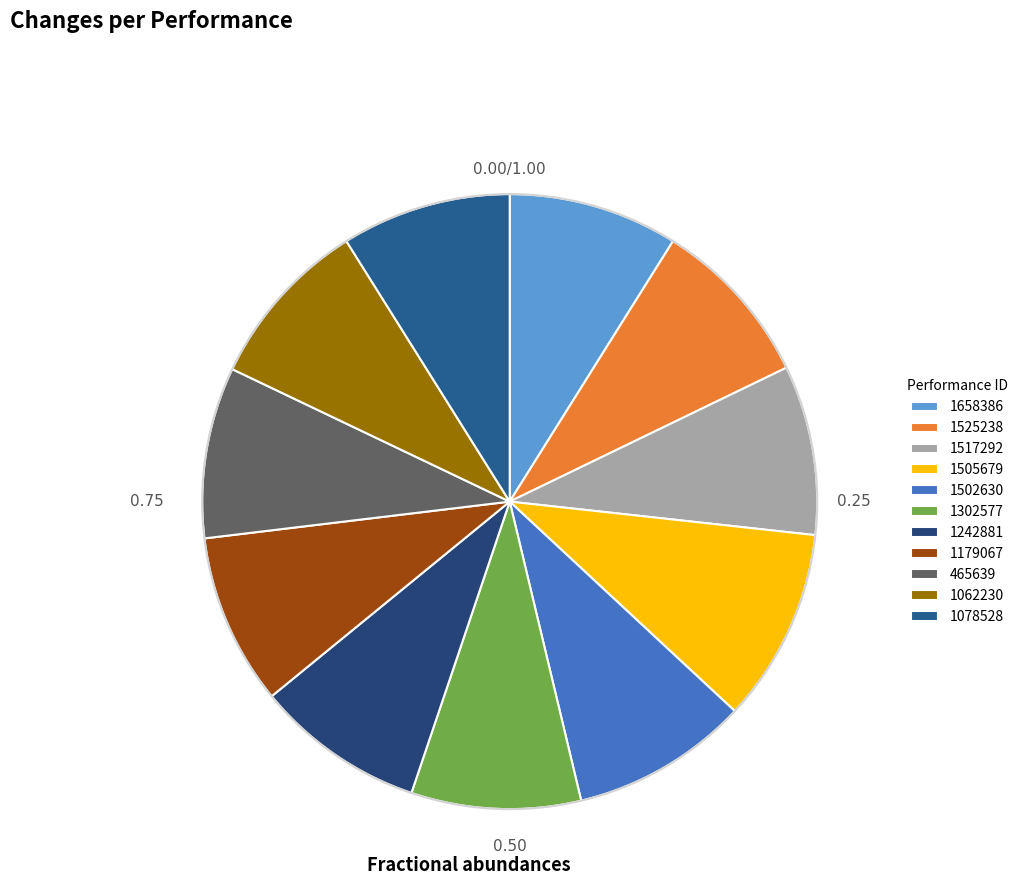

To the nearest percent, what is the average slice percentage?

9%